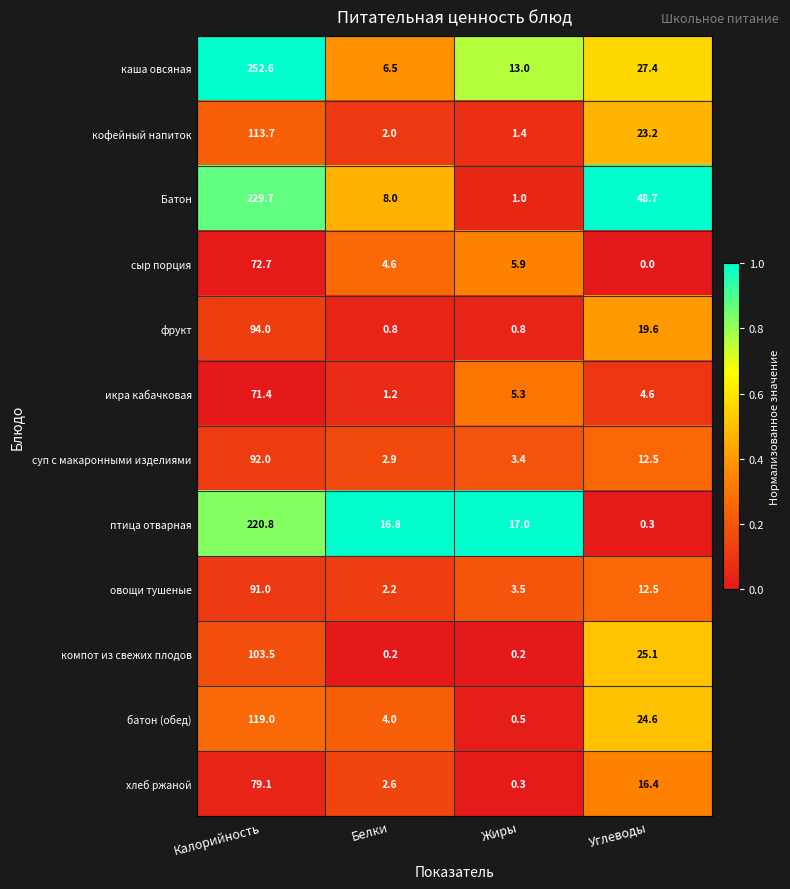

Which series has the largest total across all categories?

каша овсяная